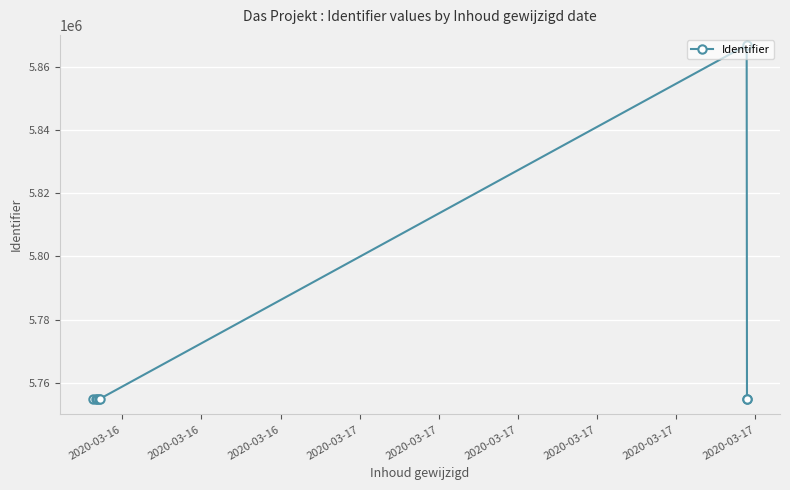

How many lines are shown in the chart?

1